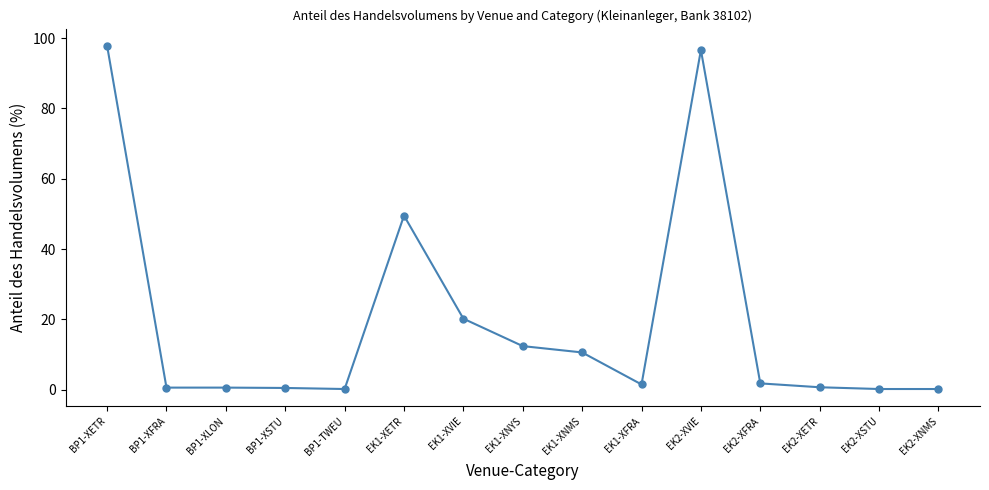

At which label is the value closest to 49?

EK1-XETR